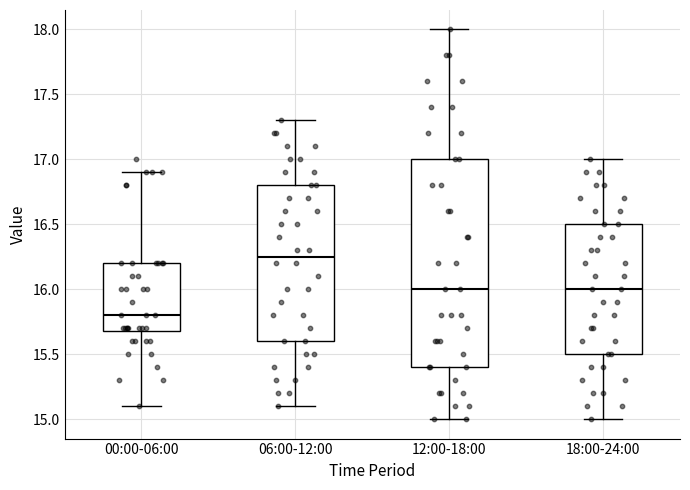

Reading left to right, transcribe this box plot: for each box, give where its median line is, the range the box spans, and where its two whiskers end, as read against the y-axis. The values are not printed on the chart, so give them approximately, as read against the axis.

00:00-06:00: median 15.80, box 15.70 to 16.20, whiskers 15.10 to 16.90
06:00-12:00: median 16.25, box 15.60 to 16.80, whiskers 15.10 to 17.30
12:00-18:00: median 16.00, box 15.40 to 17.00, whiskers 15.00 to 18.00
18:00-24:00: median 16.00, box 15.50 to 16.50, whiskers 15.00 to 17.00